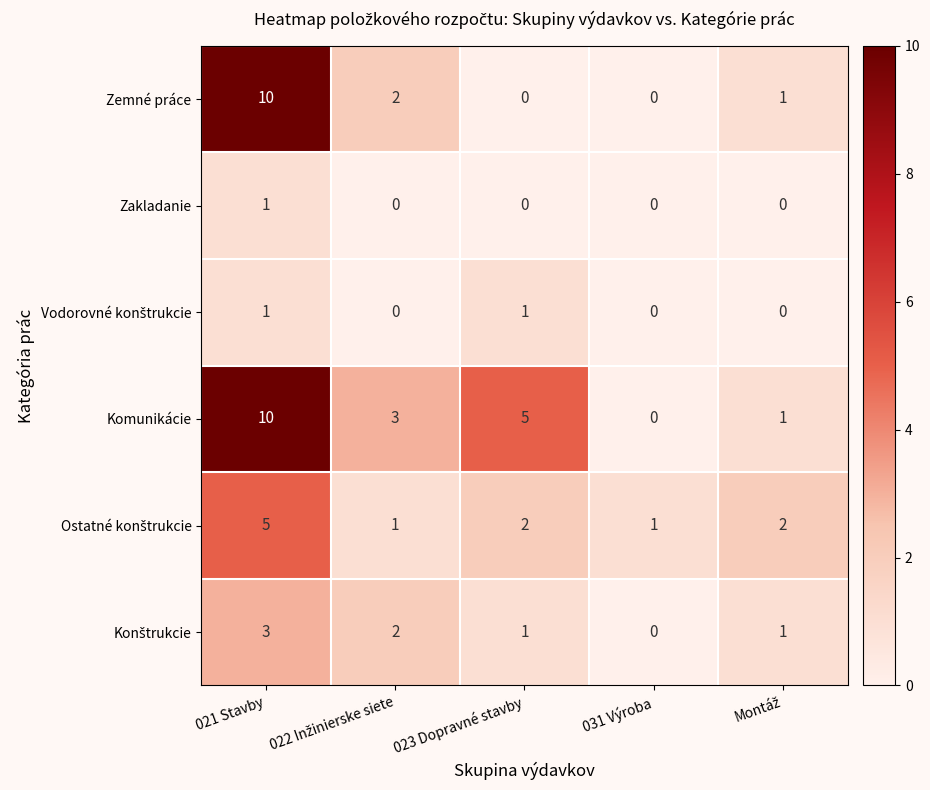

Which series has the largest total across all categories?

Komunikácie